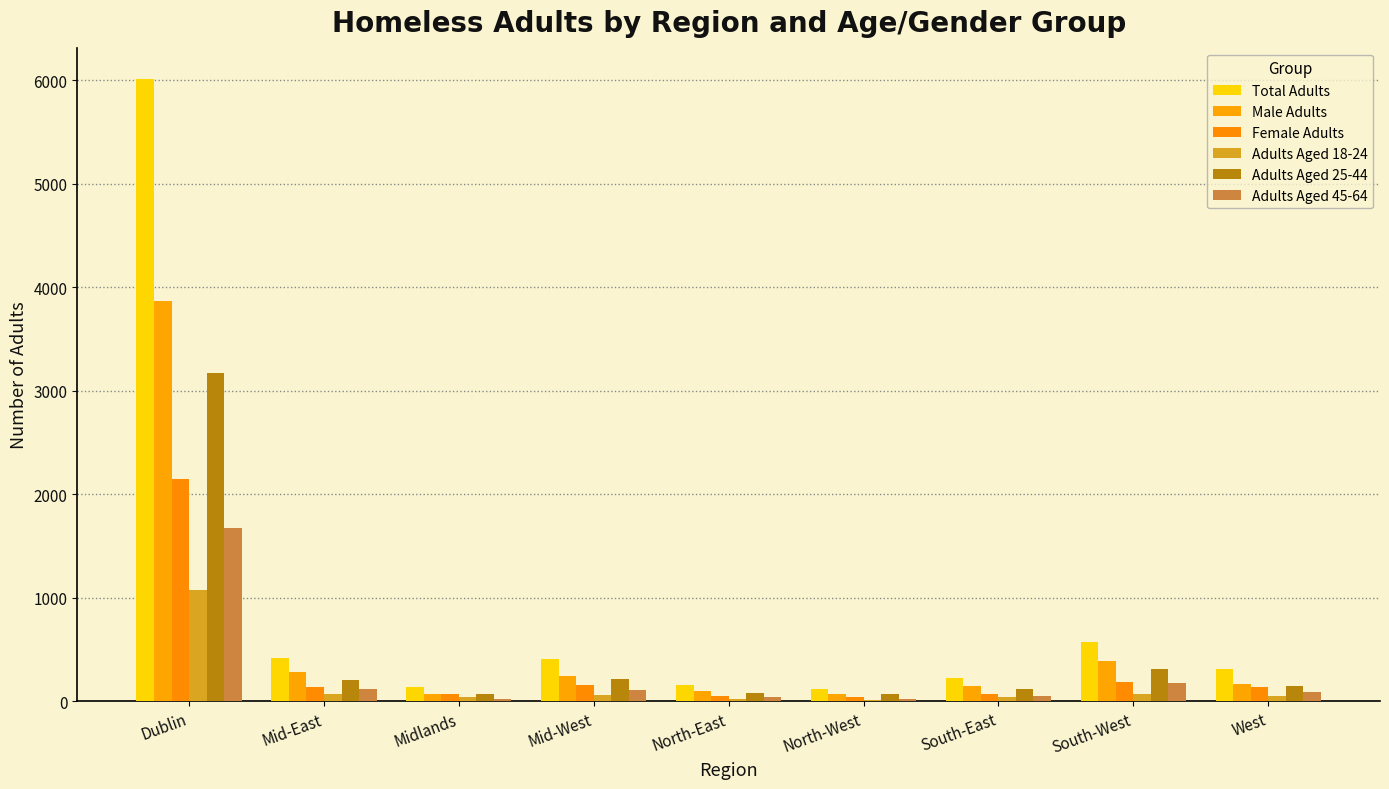

How many data points does each series have?

9